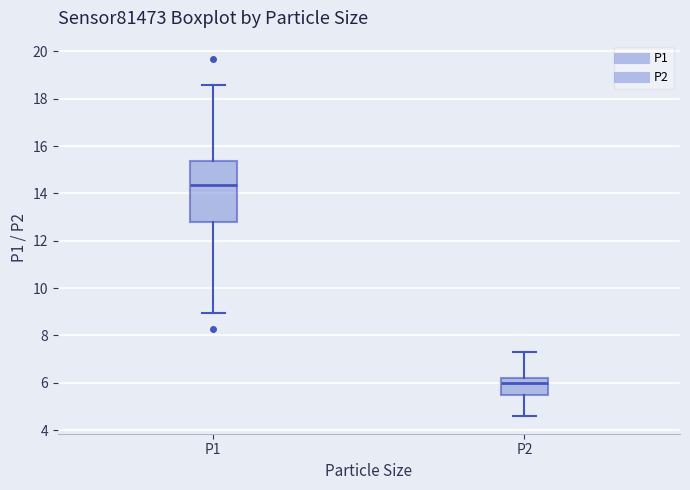

Which box has the highest median line?

P1